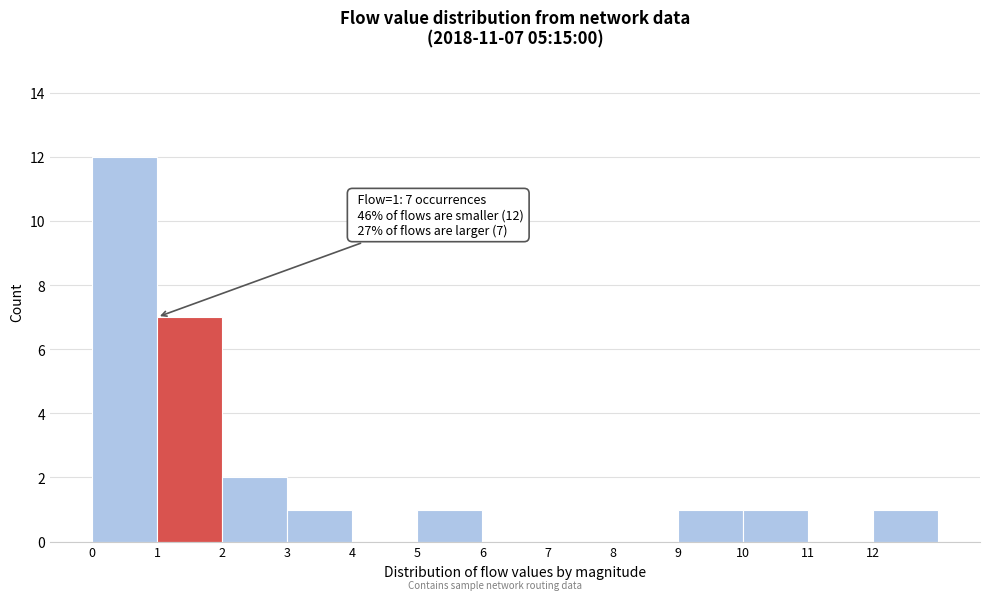

Over which range of the x-axis is the bar tallest?

0 to 1